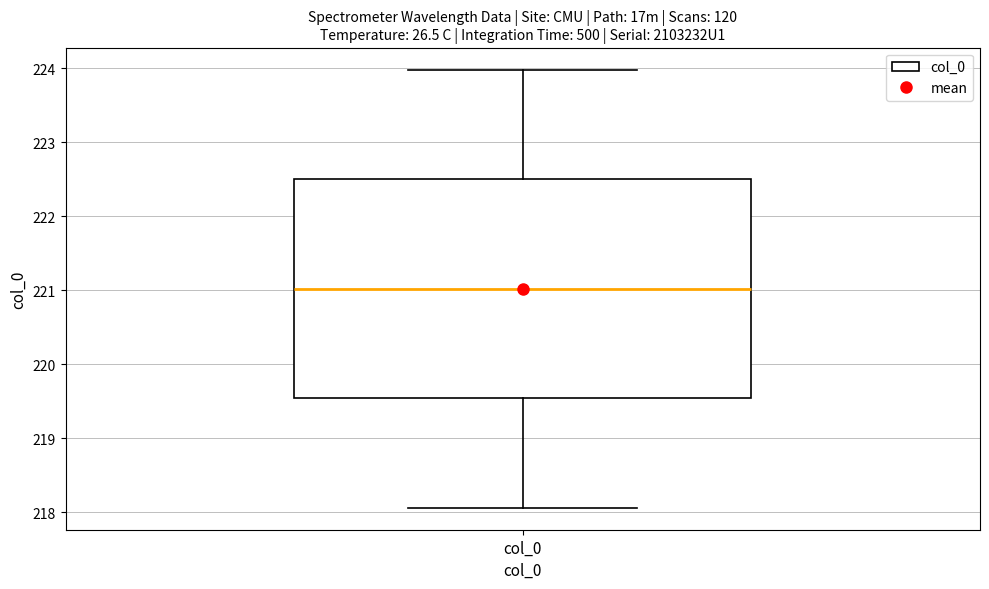

Transcribe this box plot: give where the median line is, the range the box spans, and where the two whiskers end, as read against the y-axis. The values are not printed on the chart, so give them approximately, as read against the axis.

median 221.0, box 219.5 to 222.5, whiskers 218.1 to 224.0